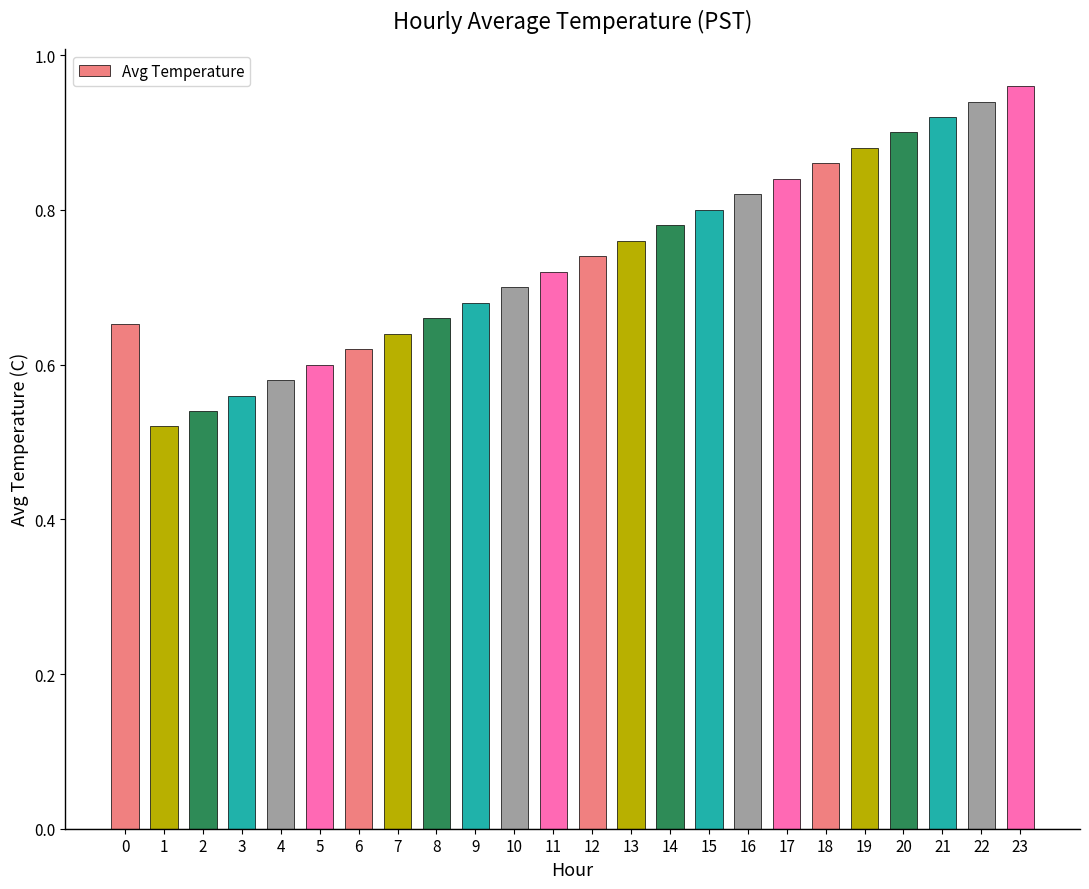

Is it true that the value at 12 is 1.3?

False